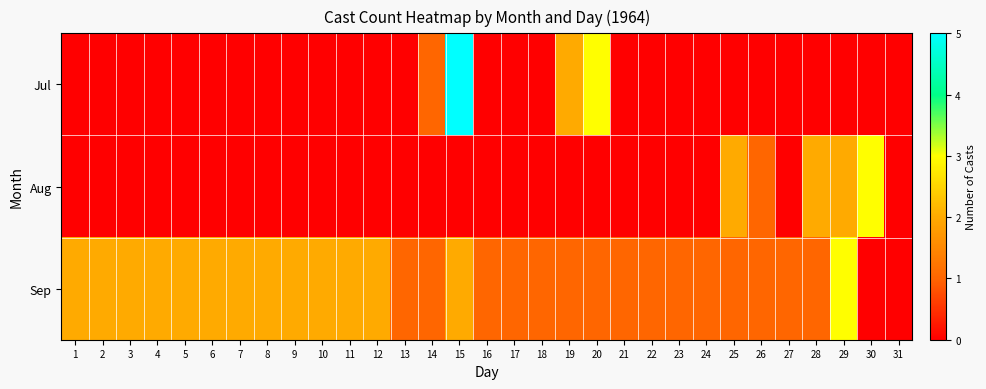

Between 8 and 7, which is larger?

8